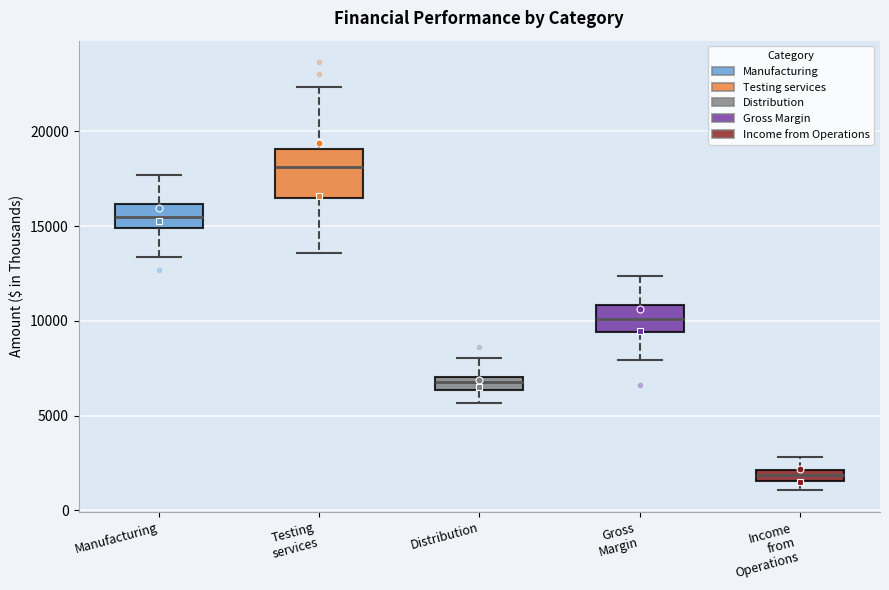

Comparing the boxes themselves (not the whiskers), which one is the tallest?

Testing services